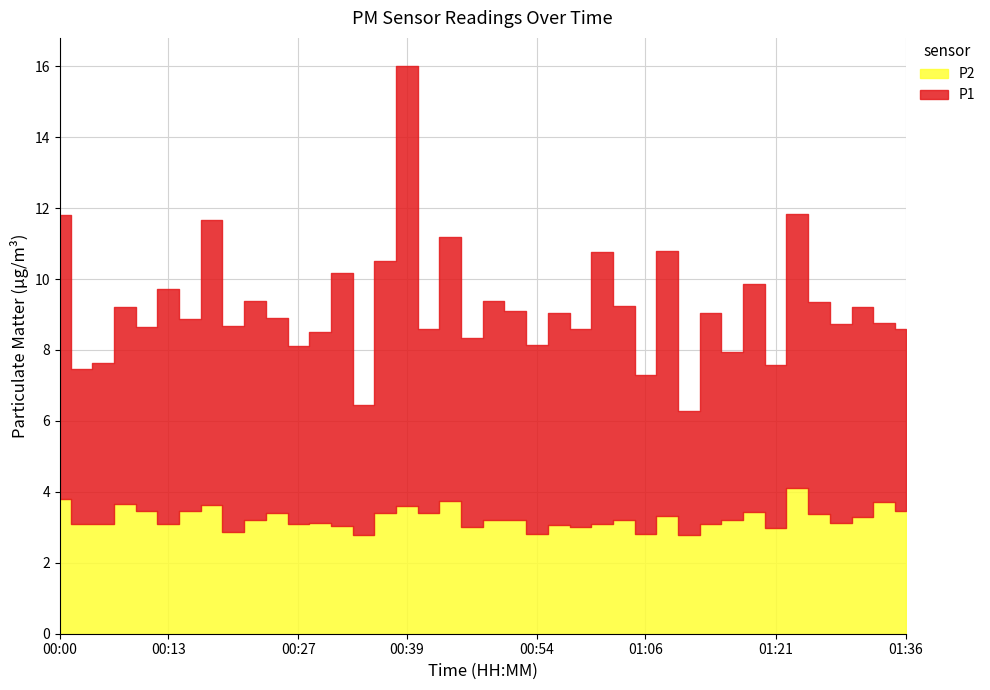

True or false: P2 and P1 cross at least once.

False